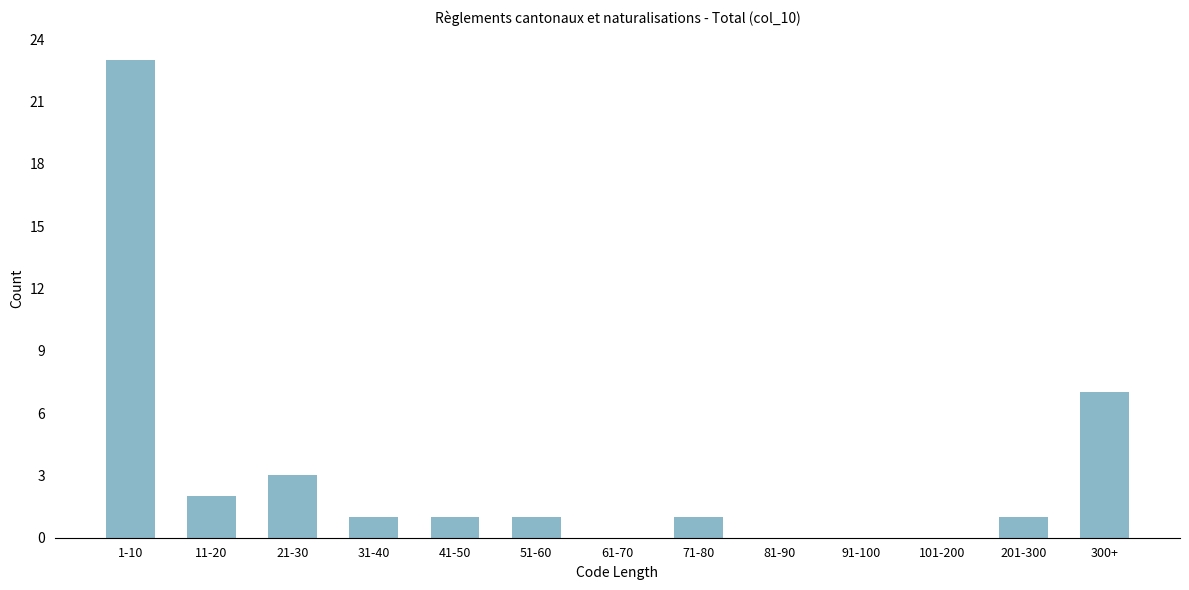

Reading left to right, transcribe all the data shown in this chart.

1-10=23	11-20=2	21-30=3	31-40=1	41-50=1	51-60=1	61-70=0	71-80=1	81-90=0	91-100=0	101-200=0	201-300=1	300+=7